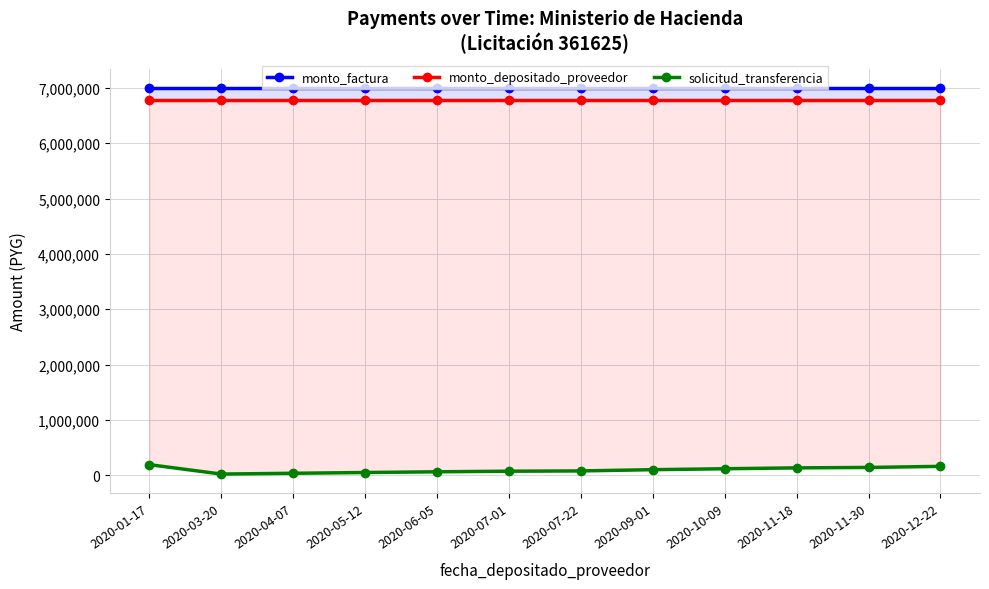

At which category is the sum across all series the highest?

2020-01-17